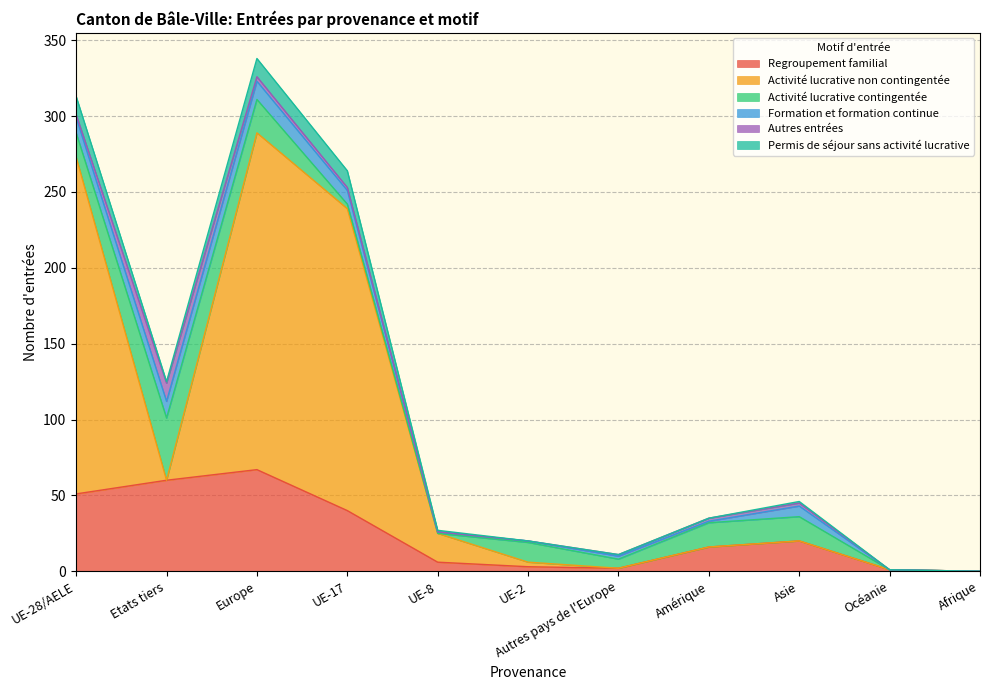

What is the difference between the highest and lowest values at Amérique?

16